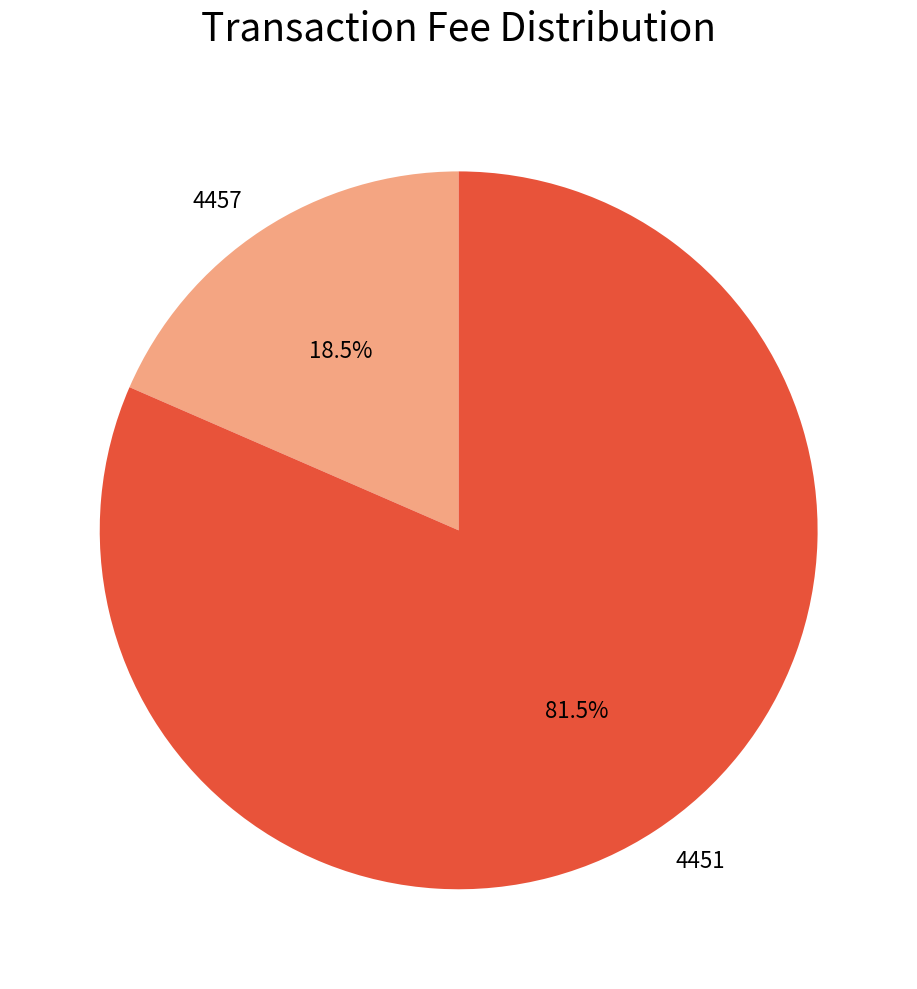

Rank the categories by value from highest to lowest.

4451, 4457